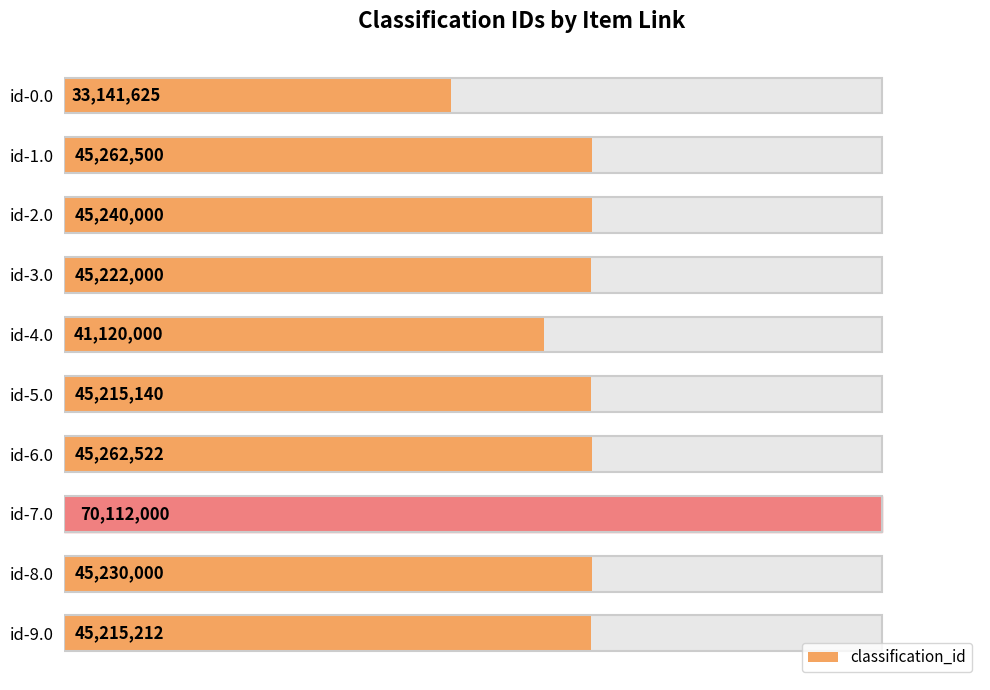

What is the difference between the maximum and minimum values?

36970375